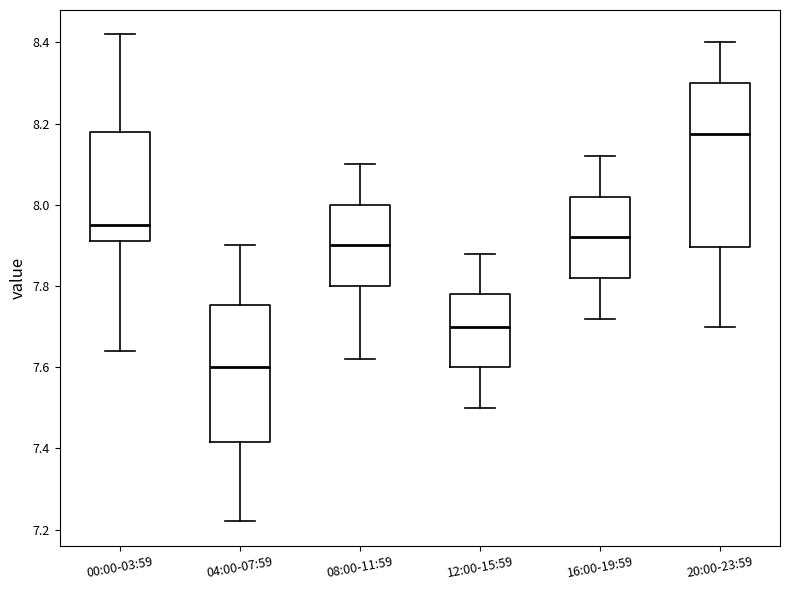

Where does the upper whisker of the box for 08:00-11:59 end on the y-axis? The values are not printed on the chart, so give them approximately, as read against the axis.

8.10